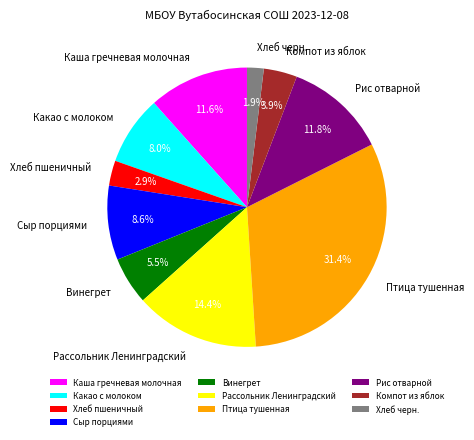

Does any single category account for the majority?

No